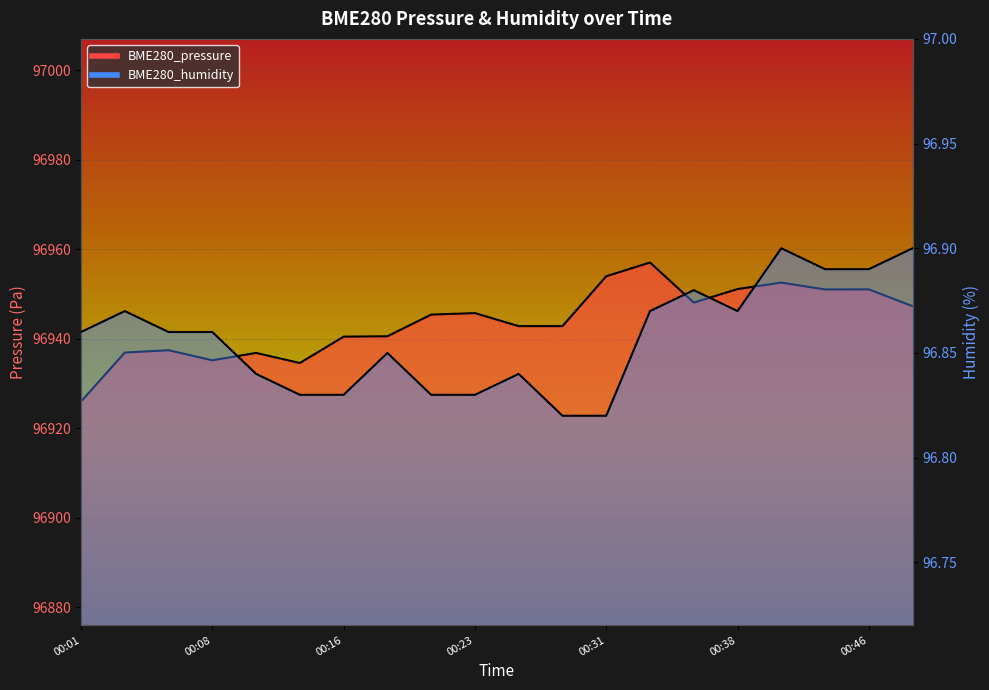

What is the sum of all BME280_humidity values?

1937.1